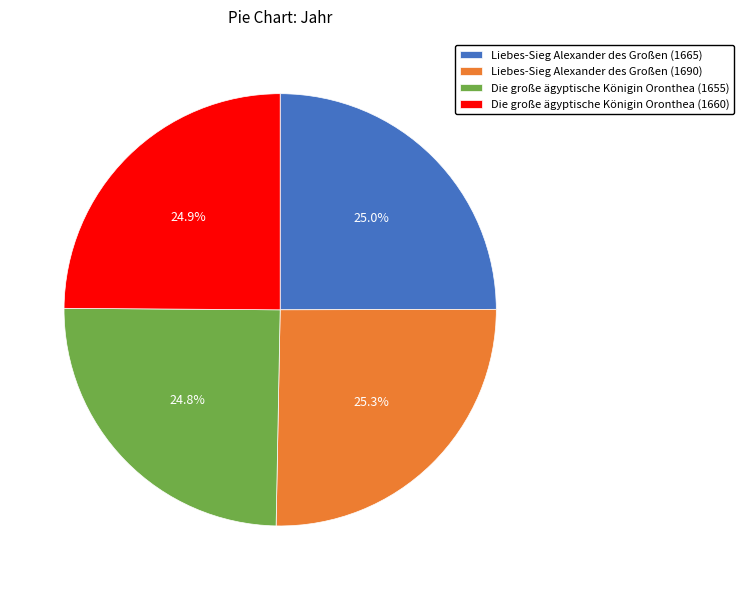

How many slices are in this pie chart?

4